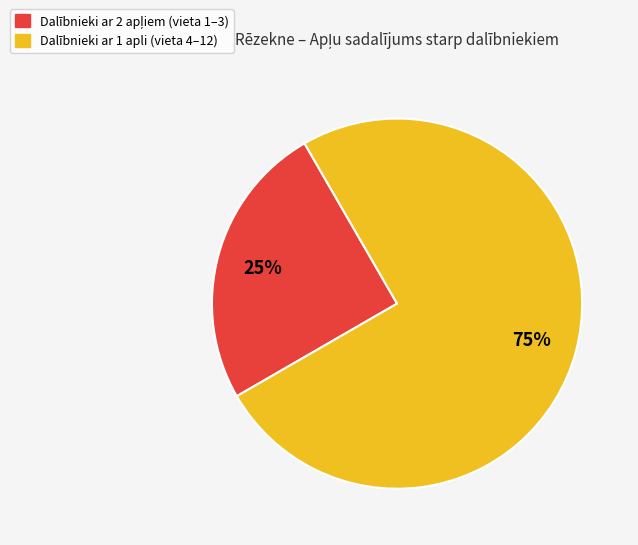

To the nearest percent, what is the difference between the largest and smallest slice percentages?

50%